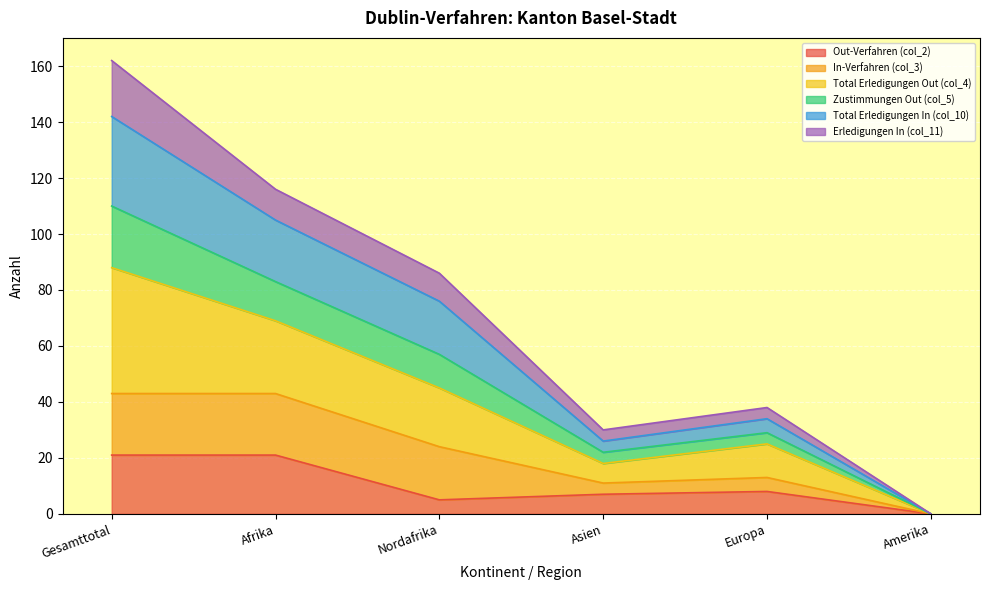

What is the label of the 5th point from the right?

Afrika